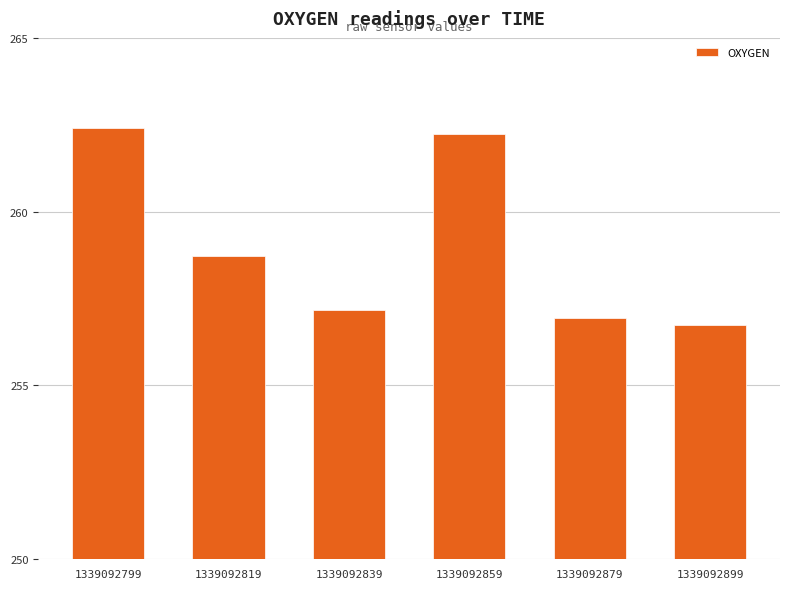

Reading right to left, what are all the values shown in this chart?

256.7	256.9	262.2	257.2	258.7	262.4